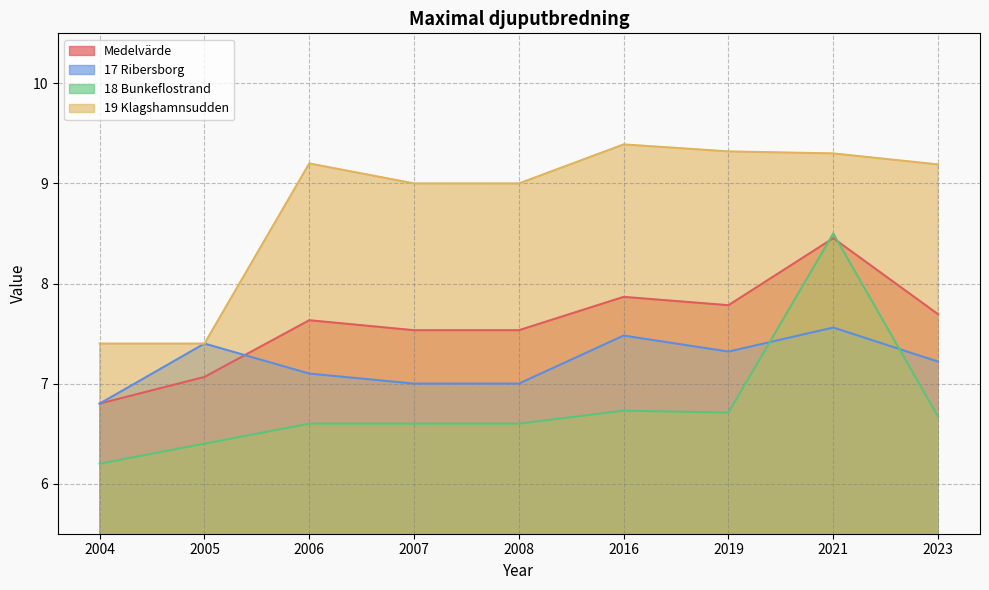

Where is 18 Bunkeflostrand nearest to the value 7?

2016